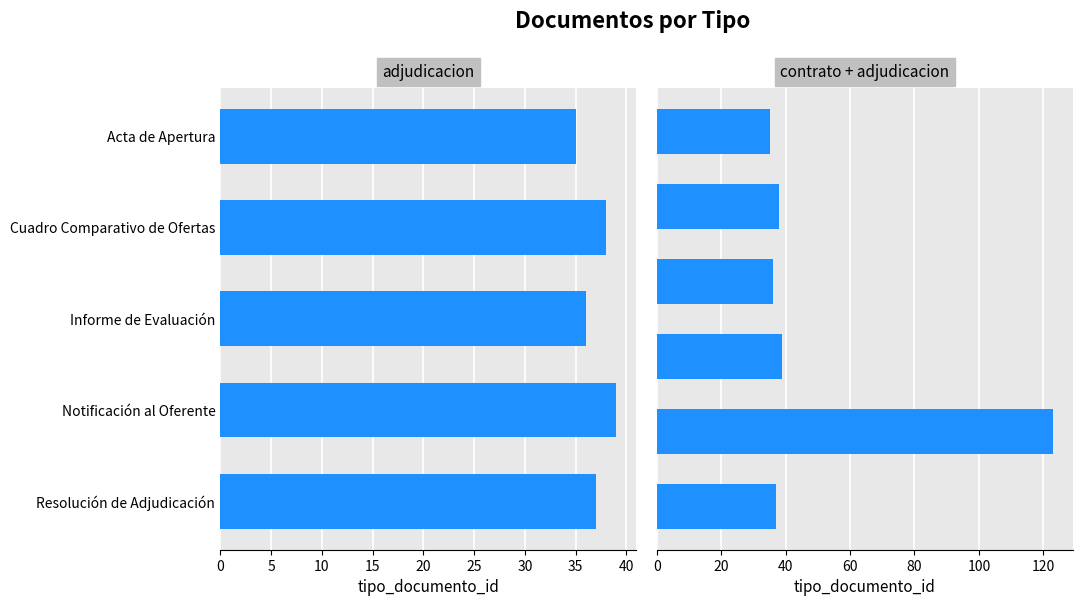

What is the value of the 1st bar from the left?

35